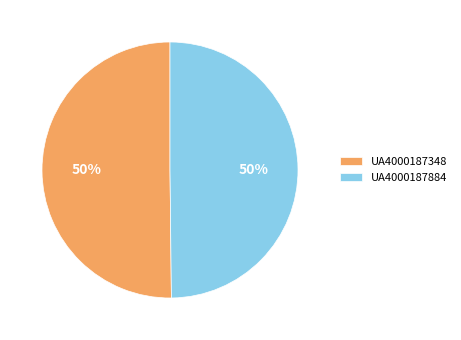

What is the ratio of the value at UA4000187348 to the value at UA4000187884?

1.0